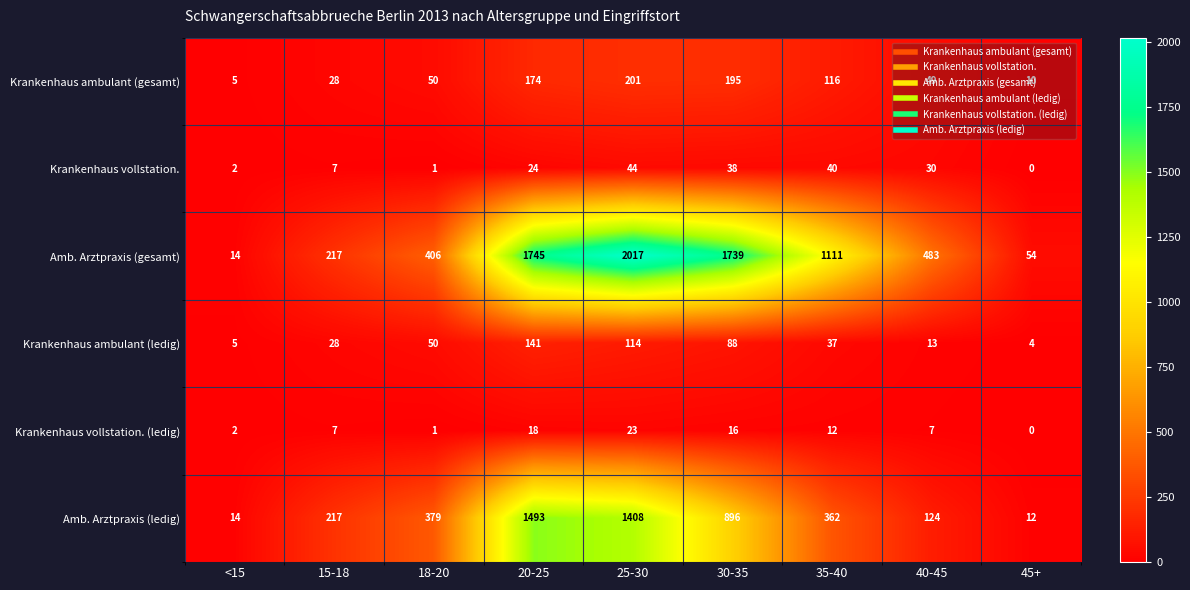

What is the total value across all series at 45+?

80